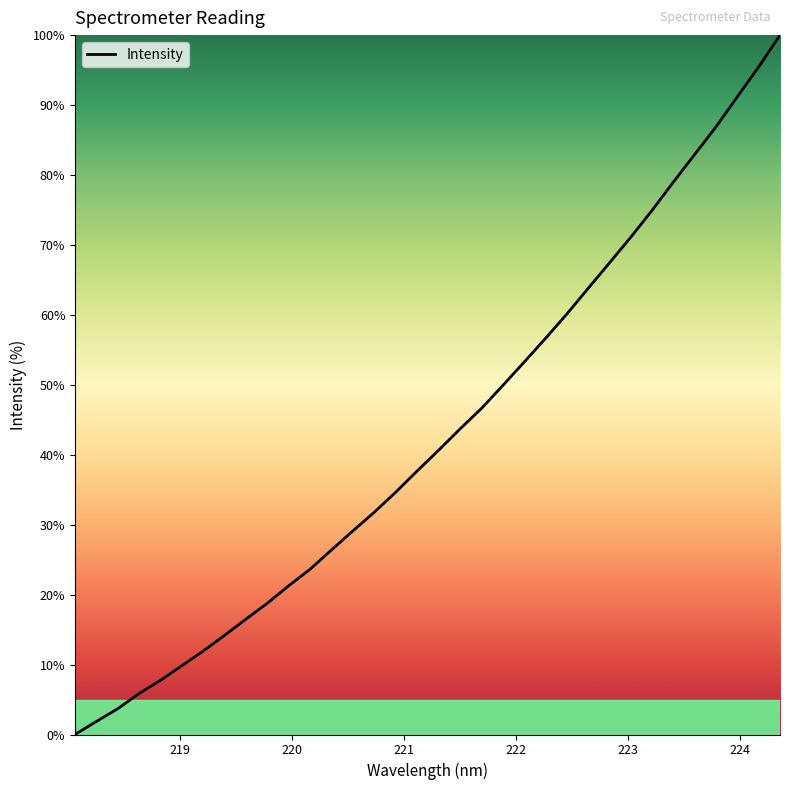

What is the average value?

42.9